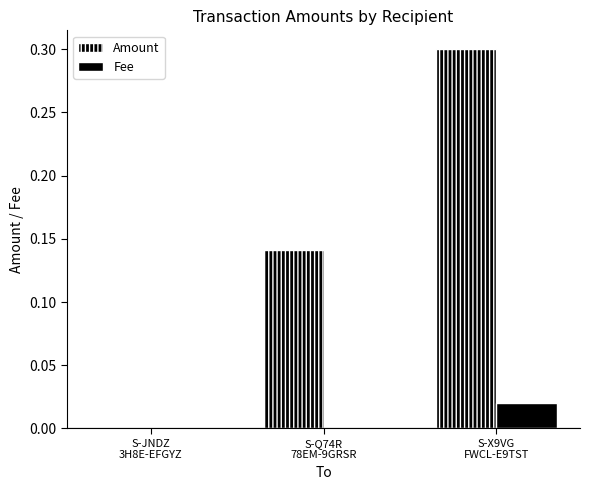

What is the total value across all series at S-X9VG
FWCL-E9TST?

0.3